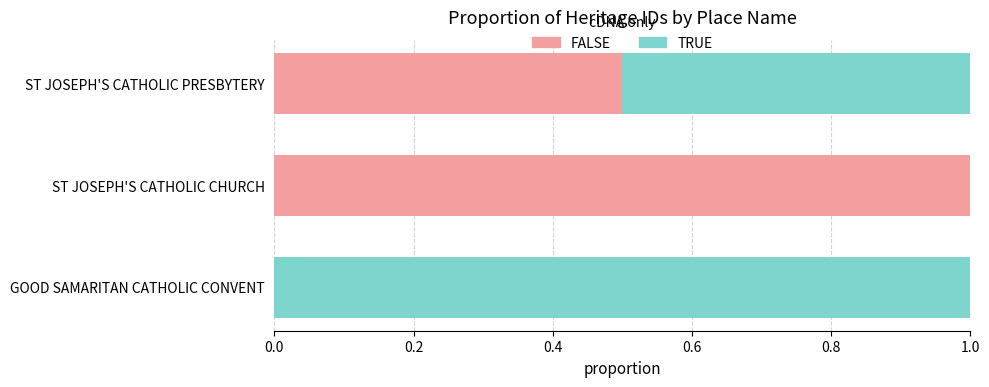

Read the FALSE value at ST JOSEPH'S CATHOLIC CHURCH.

1.0